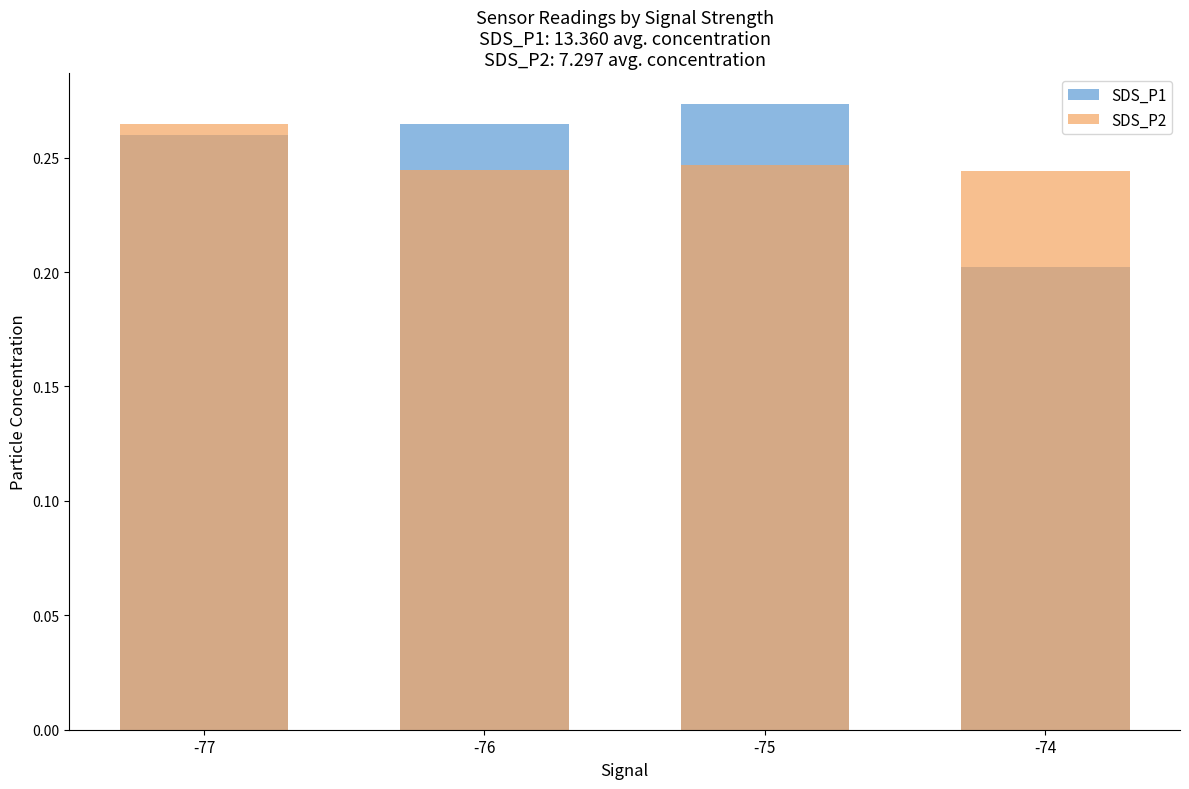

Which series has the largest range (max minus min)?

SDS_P1